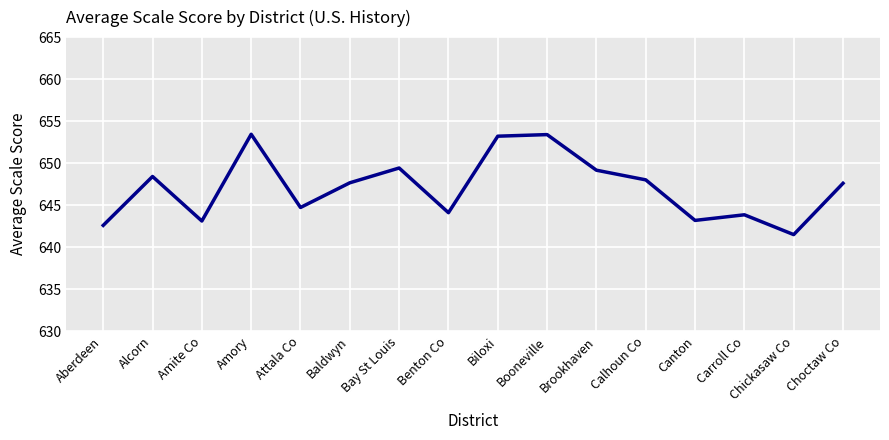

What value does the data have at Calhoun Co?

648.0